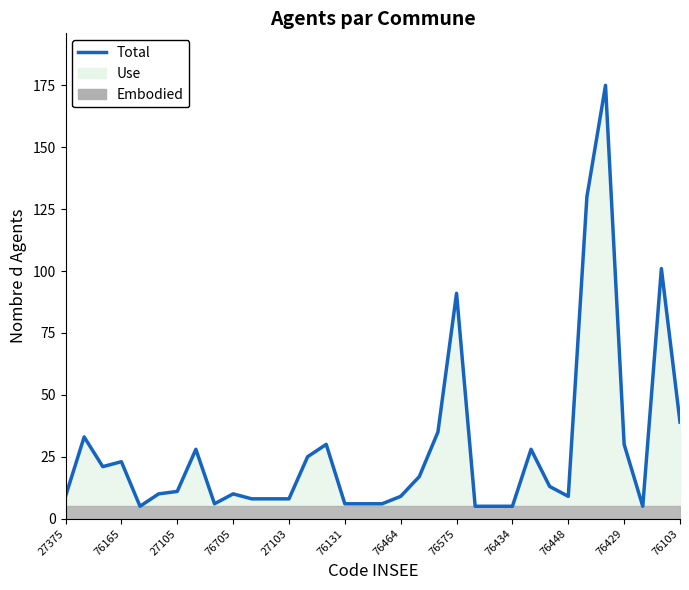

Is it true that the value at 76165 is 12?

False